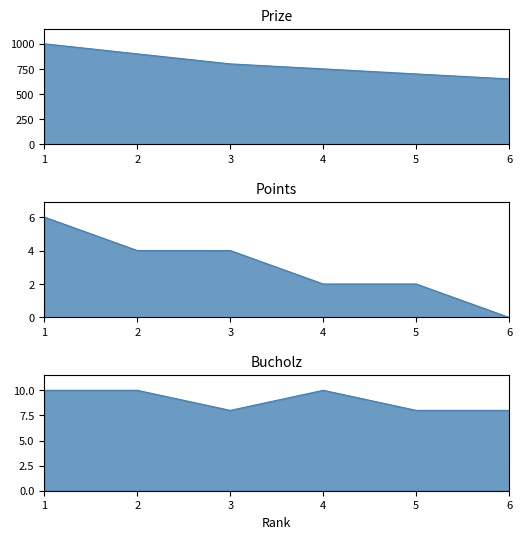

Which series has the widest spread of values?

Prize